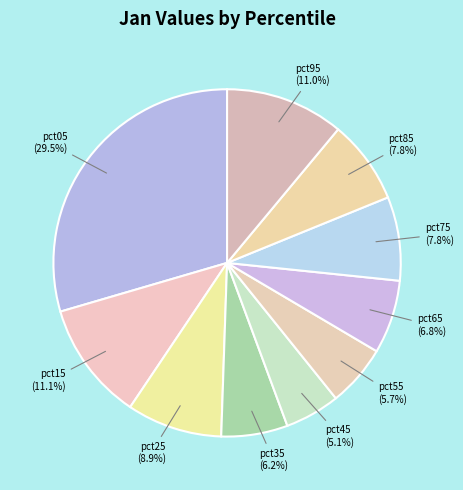

Count the number of slices in the pie.

10